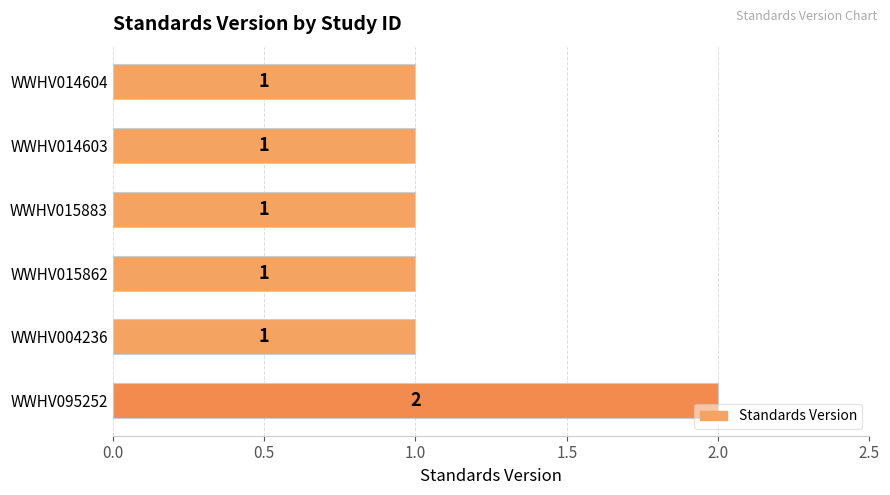

The value at WWHV004236 is 1. True or false?

True